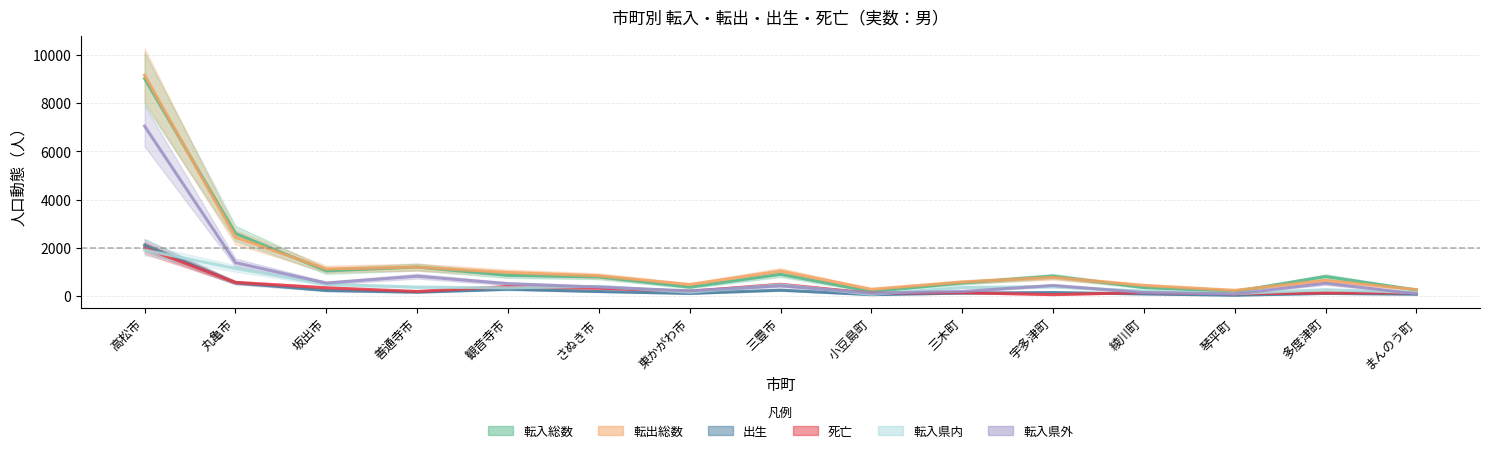

The 転出総数 series shows 438 at 綾川町. True or false?

True